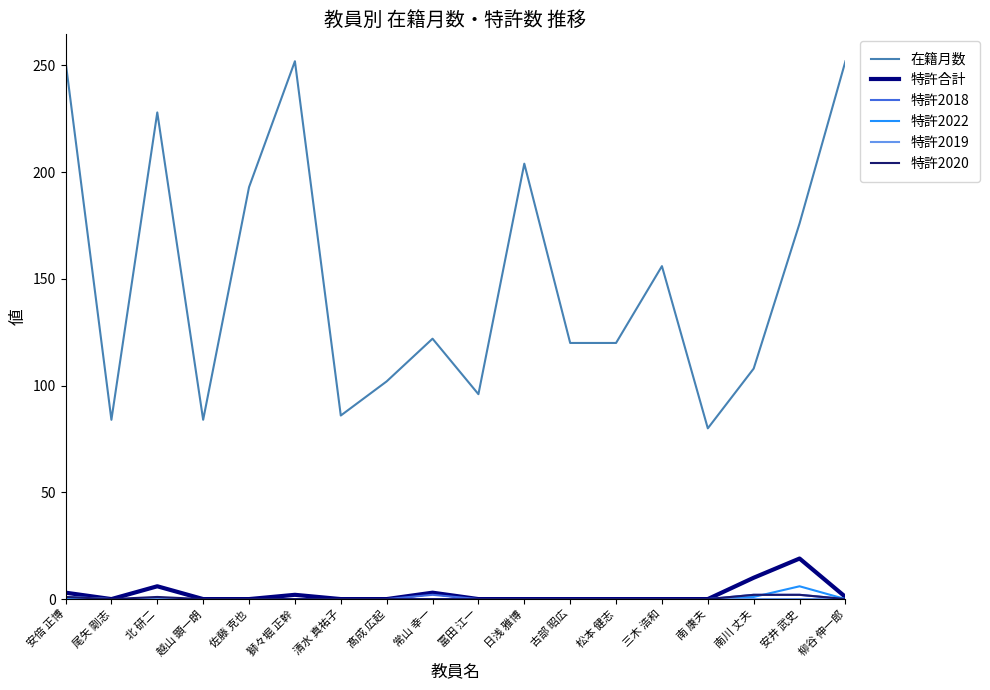

Does the chart display data point markers on the line(s)?

No